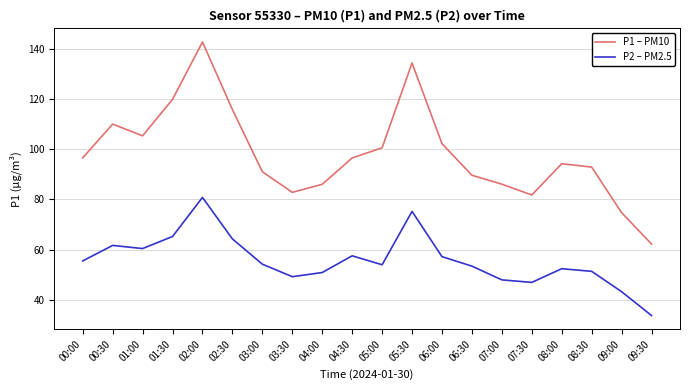

At which label does P2 – PM2.5 first exceed 54?

00:00